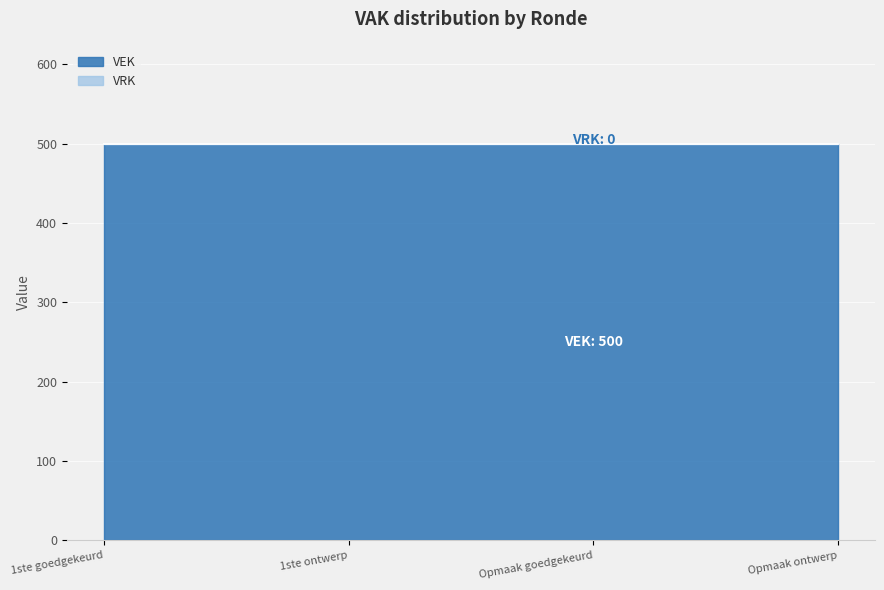

Count the number of categories in the chart.

4